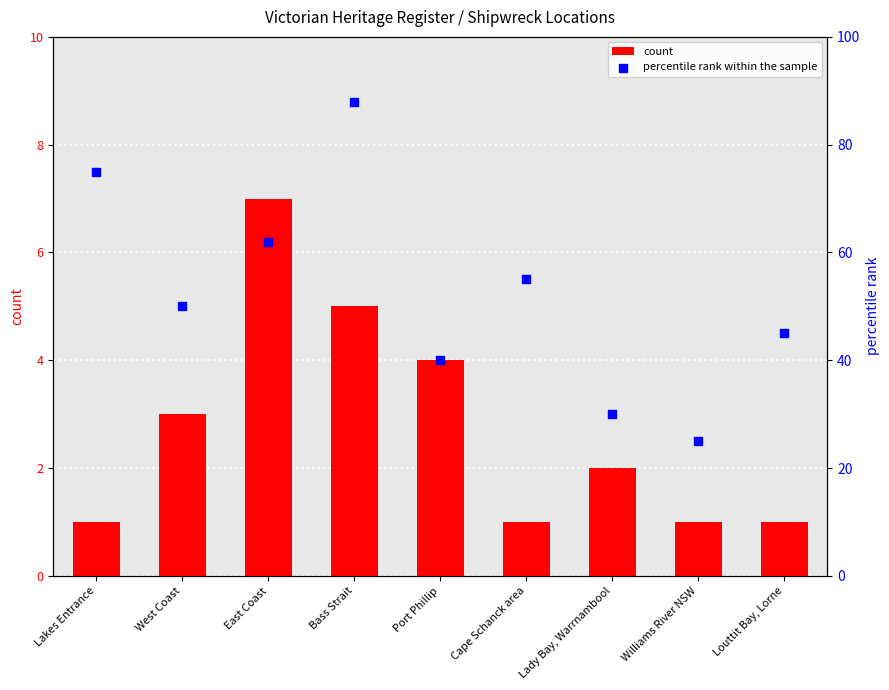

What are all the series names shown in the legend?

count, percentile rank within the sample